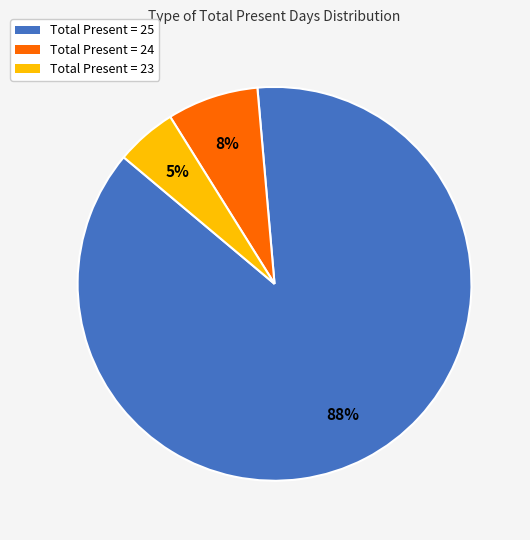

To the nearest percent, what is the difference between the Total Present = 24 and Total Present = 23 slice percentages?

3%